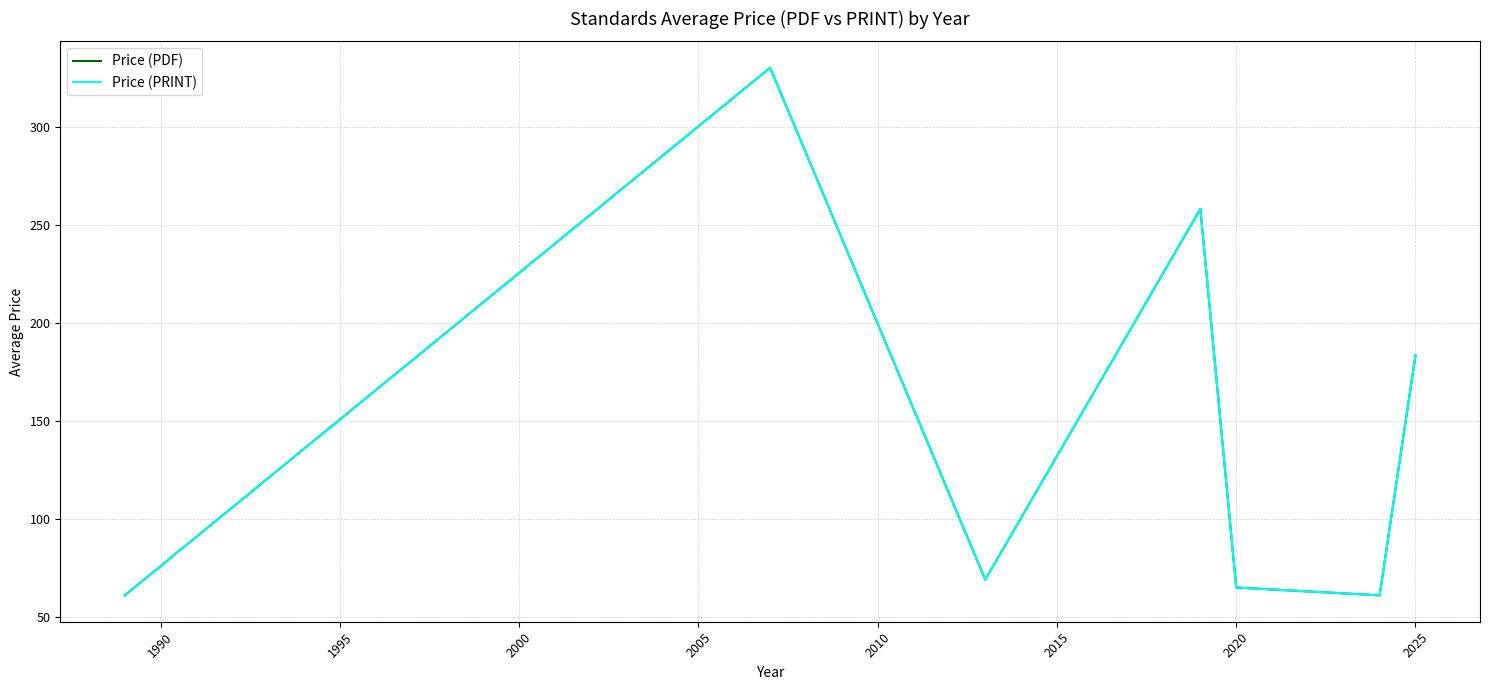

Does the chart have visible grid lines?

Yes